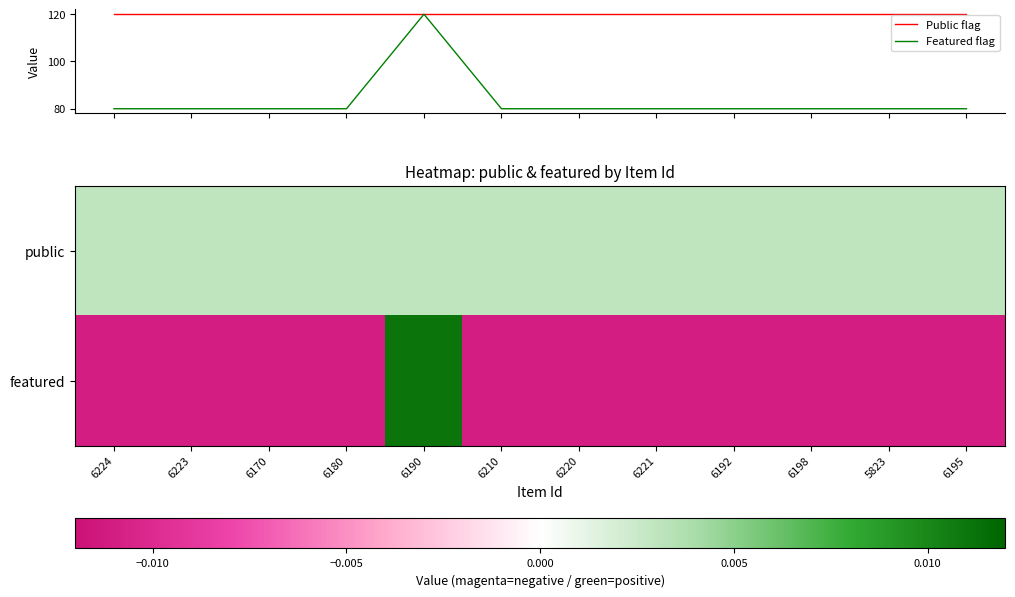

List the labels in order of featured value, smallest first.

6224, 6223, 6170, 6180, 6210, 6220, 6221, 6192, 6198, 5823, 6195, 6190